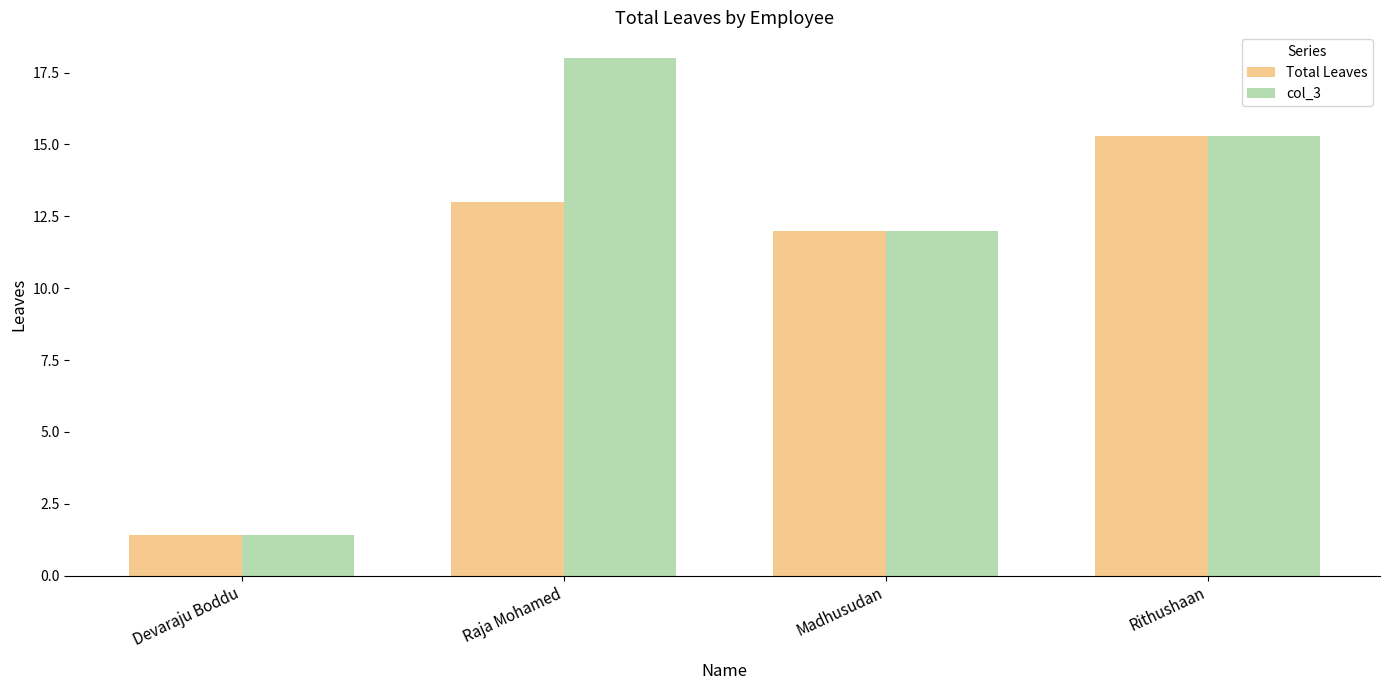

What is the total value across all series at Devaraju Boddu?

2.8